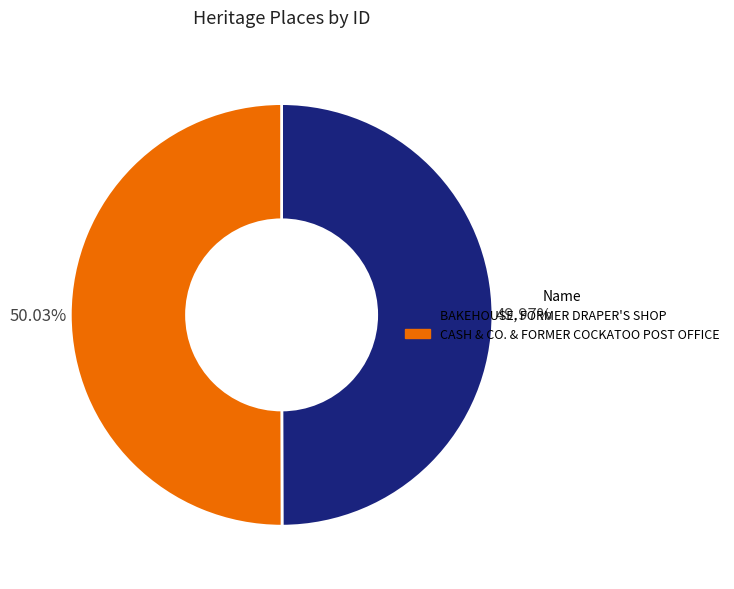

How much of the chart is everything except CASH & CO. & FORMER COCKATOO POST OFFICE?

50.0%